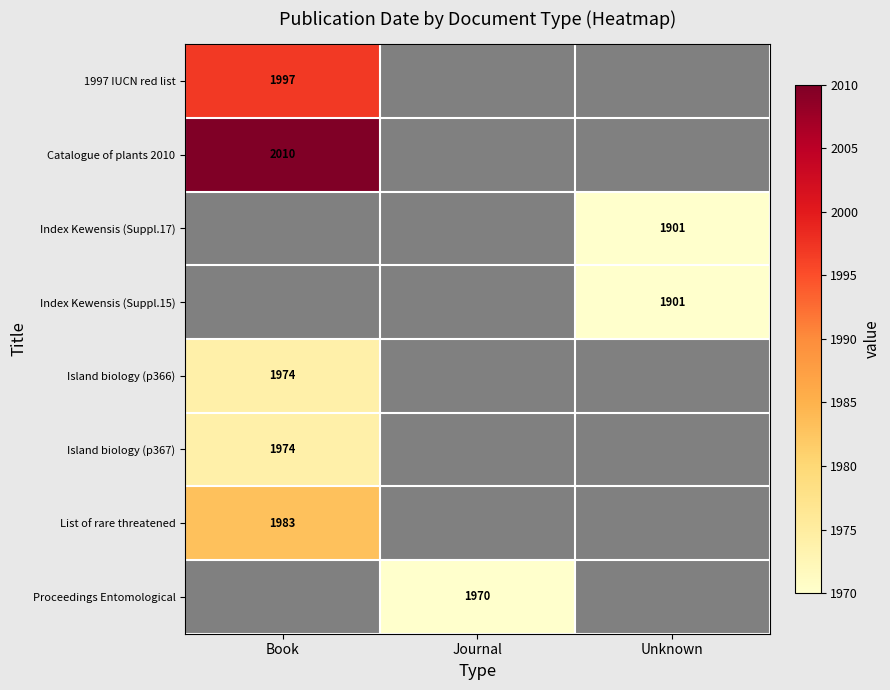

True or false: 1997 IUCN red list has a value of 1138 at Book.

False